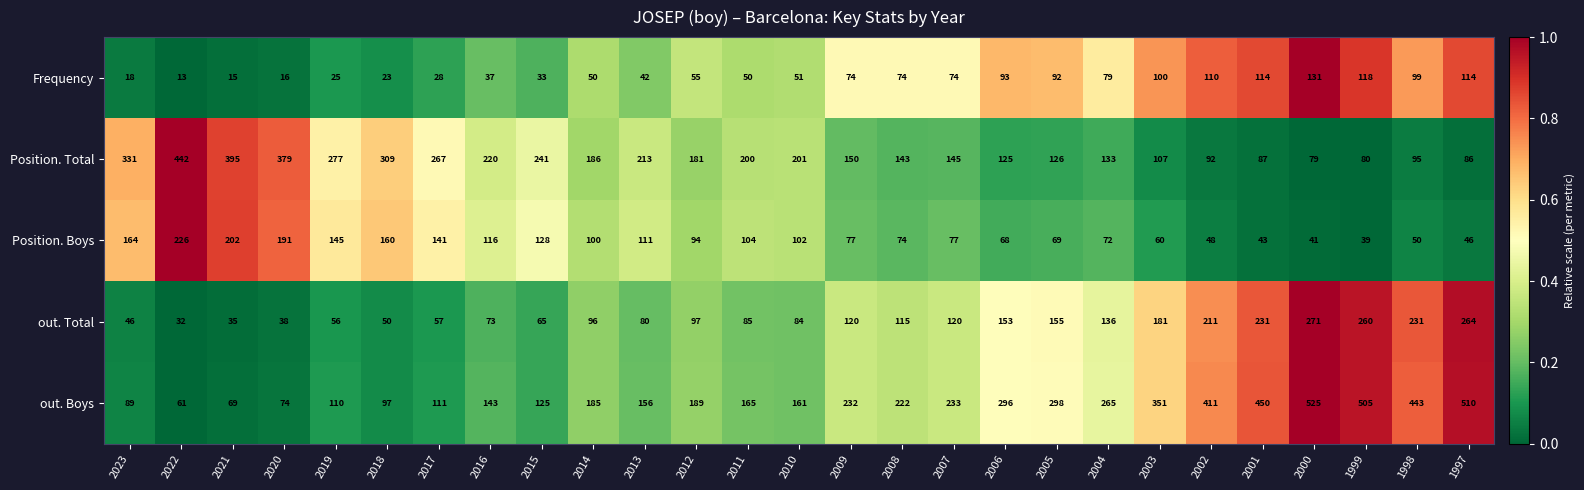

What is the average value of the out. Total series?

124